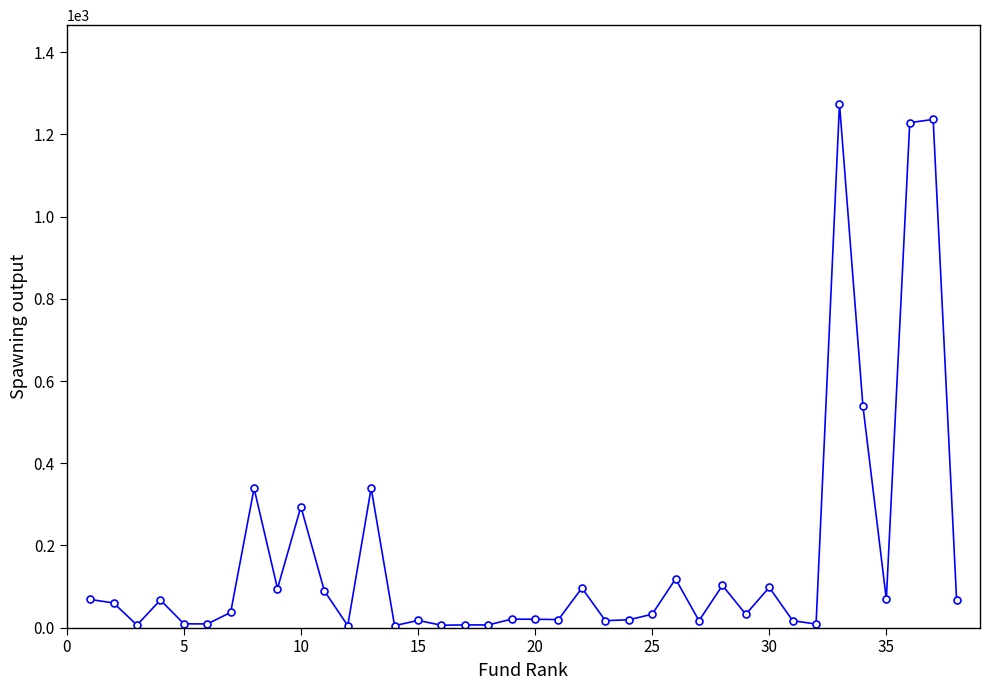

What is the average value?

171.0